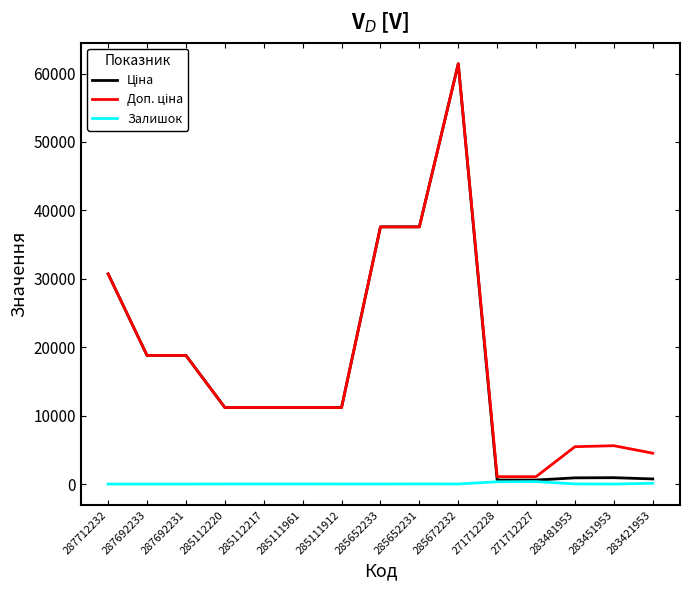

At which category is the sum across all series the highest?

285672232